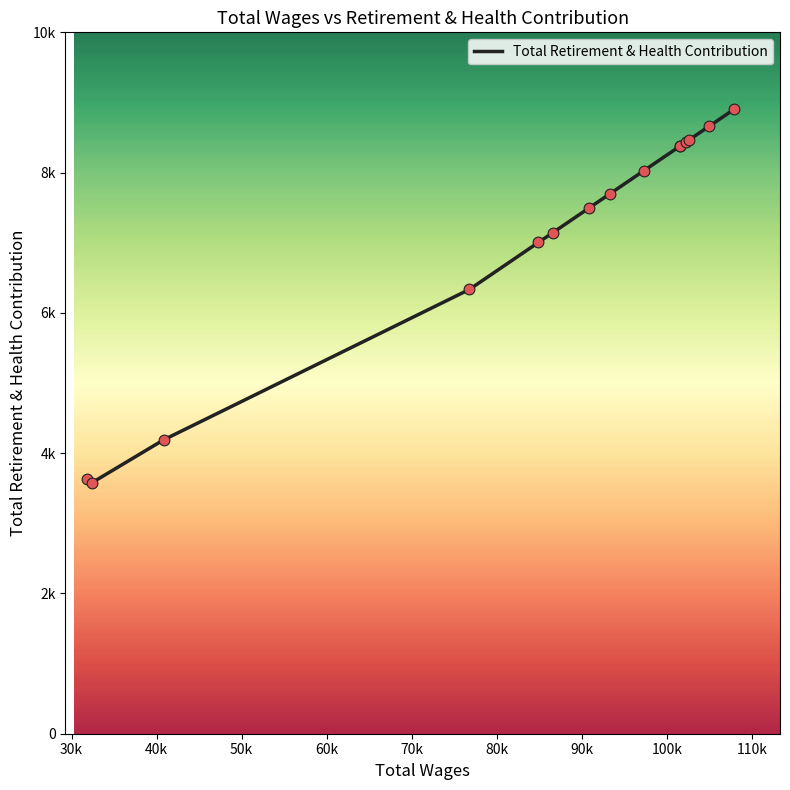

Approximately how many times larger is the value at 40828.0 compared to 107912.0?

0.5